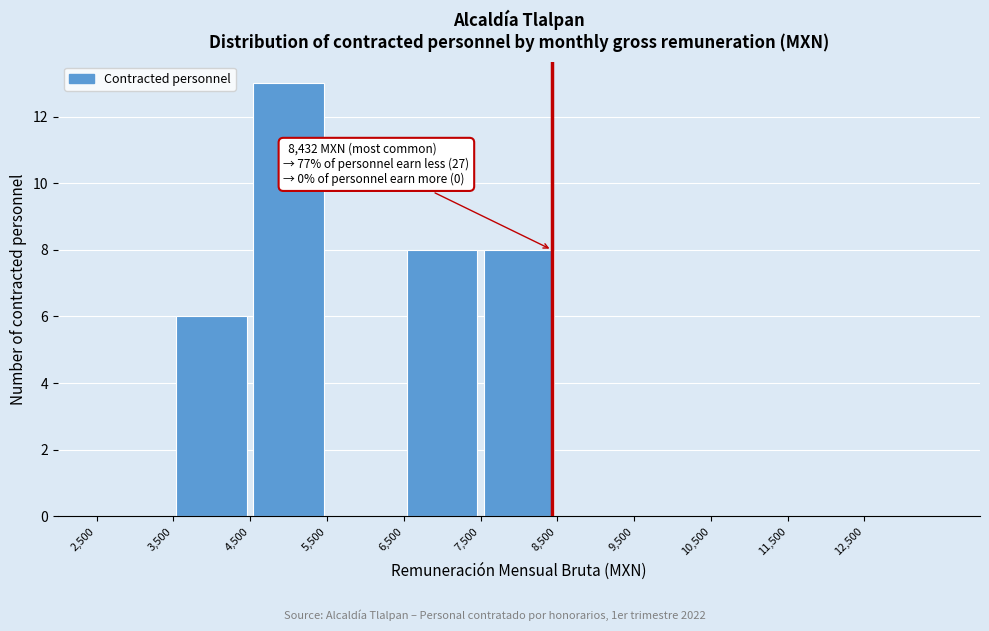

Over which range of the x-axis is the bar tallest?

4500 to 5500